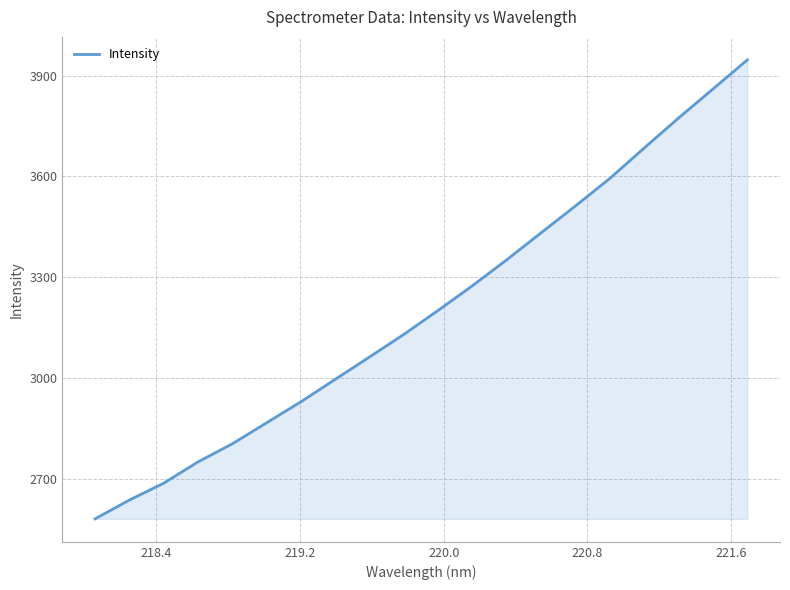

What is the difference between the maximum and minimum values?

1366.3